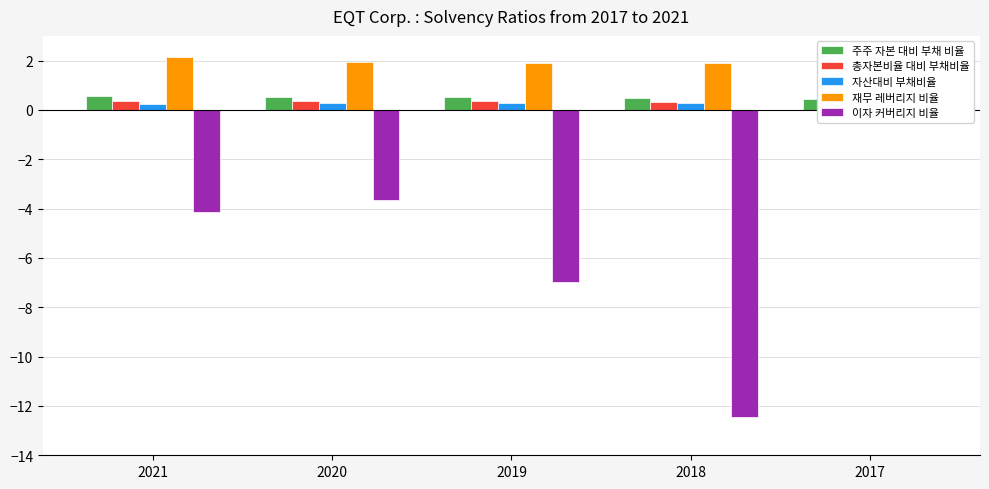

Reading right to left, what are all the values shown in this chart?

주주 자본 대비 부채 비율: 0.5	0.5	0.5	0.5	0.6
총자본비율 대비 부채비율: 0.3	0.3	0.3	0.3	0.3
자산대비 부채비율: 0.2	0.3	0.3	0.3	0.2
재무 레버리지 비율: 2.2	1.9	1.9	2.0	2.1
이자 커버리지 비율: 2.2	-12.4	-7.0	-3.7	-4.1